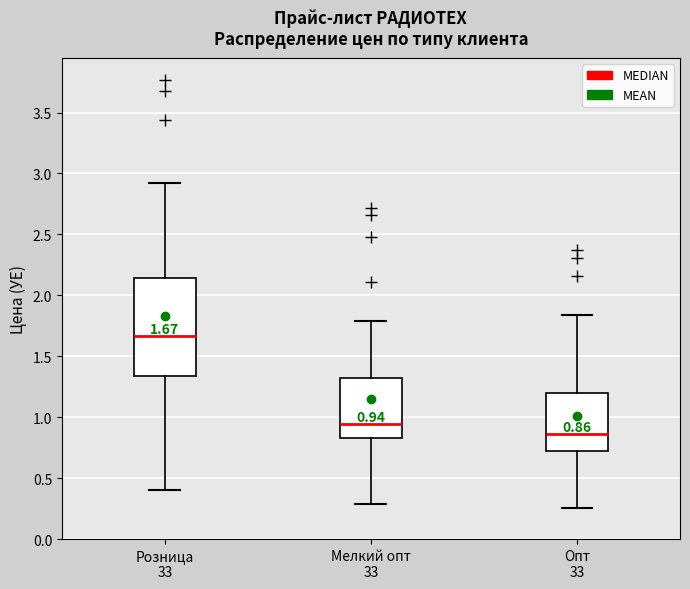

Which box's median line is the highest?

Розница 33